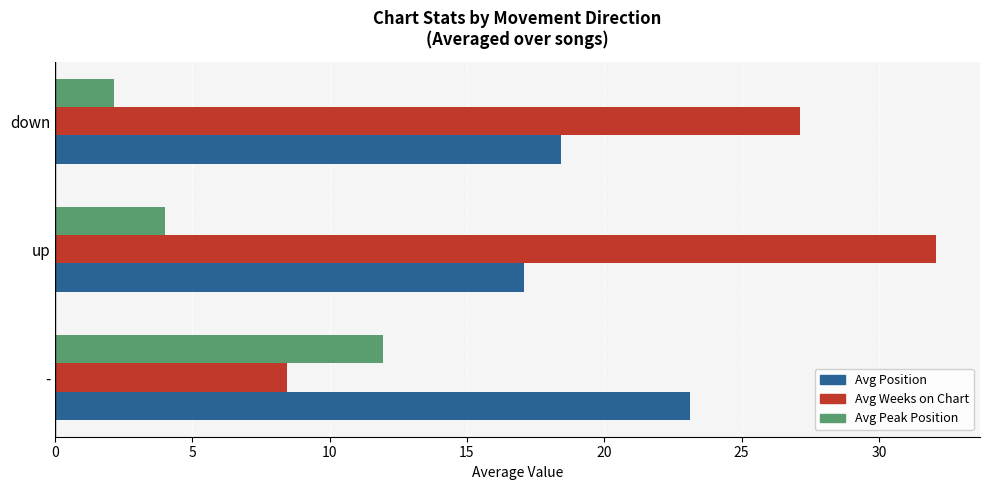

At which label is Avg Weeks on Chart closest to 20?

down